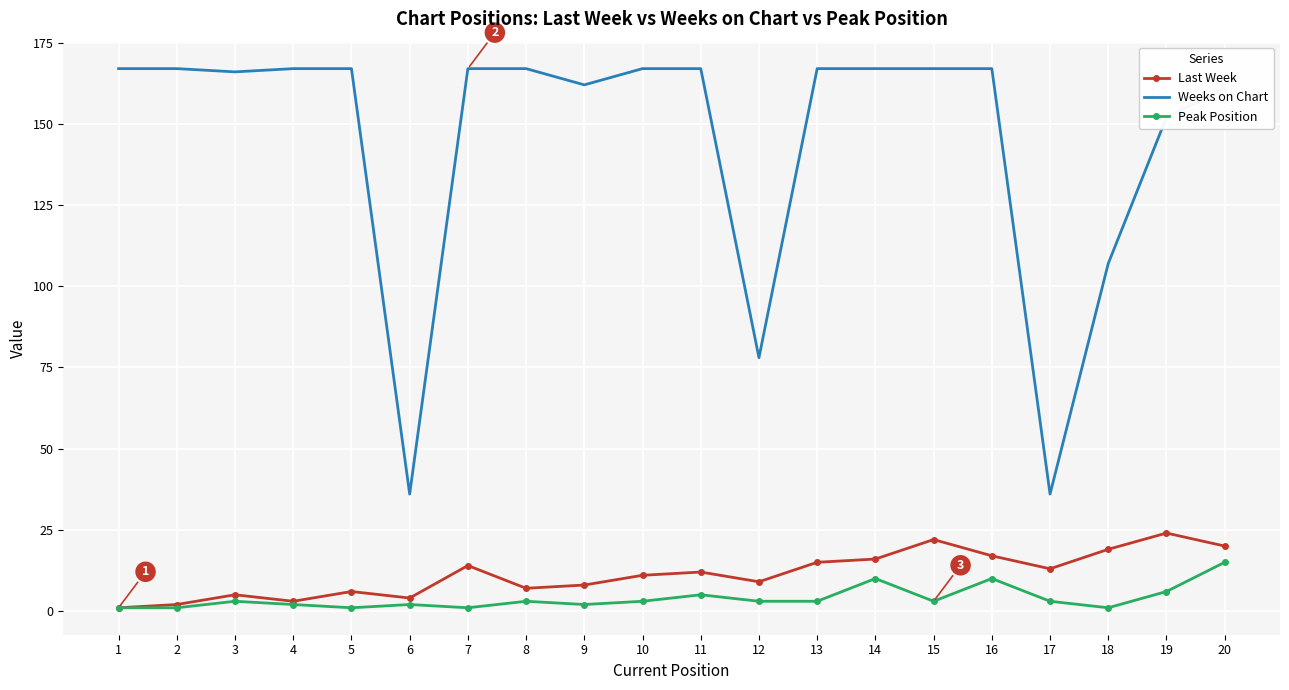

Reading left to right, extract all data points from this chart.

Last Week: 1=1	2=2	3=5	4=3	5=6	6=4	7=14	8=7	9=8	10=11	11=12	12=9	13=15	14=16	15=22	16=17	17=13	18=19	19=24	20=20
Weeks on Chart: 1=167	2=167	3=166	4=167	5=167	6=36	7=167	8=167	9=162	10=167	11=167	12=78	13=167	14=167	15=167	16=167	17=36	18=107	19=152	20=161
Peak Position: 1=1	2=1	3=3	4=2	5=1	6=2	7=1	8=3	9=2	10=3	11=5	12=3	13=3	14=10	15=3	16=10	17=3	18=1	19=6	20=15